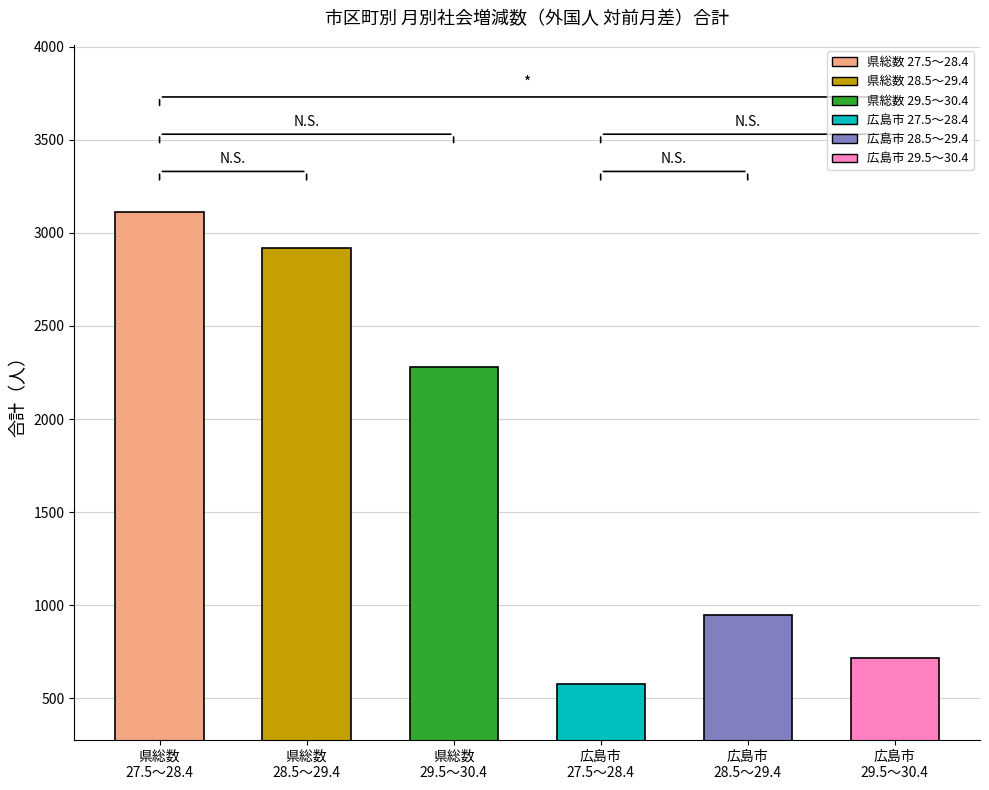

Where is the data nearest to the value 1843?

29.5～30.4